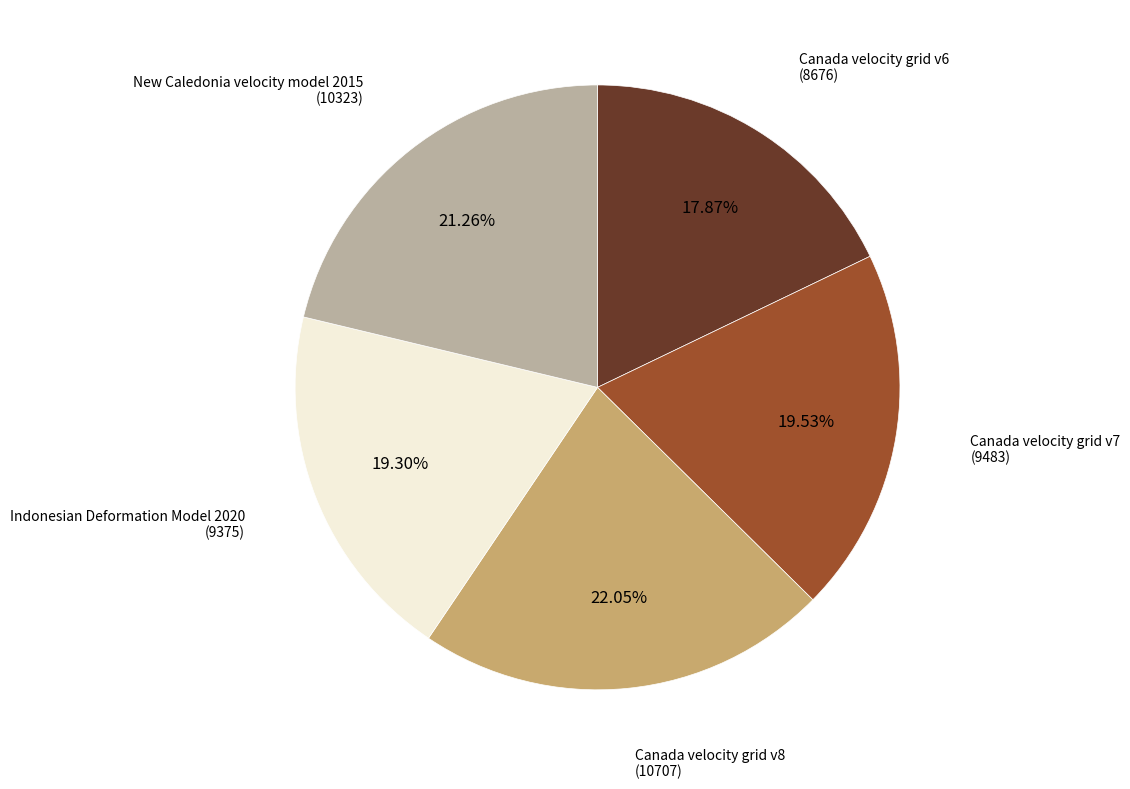

Does any single category account for the majority?

No